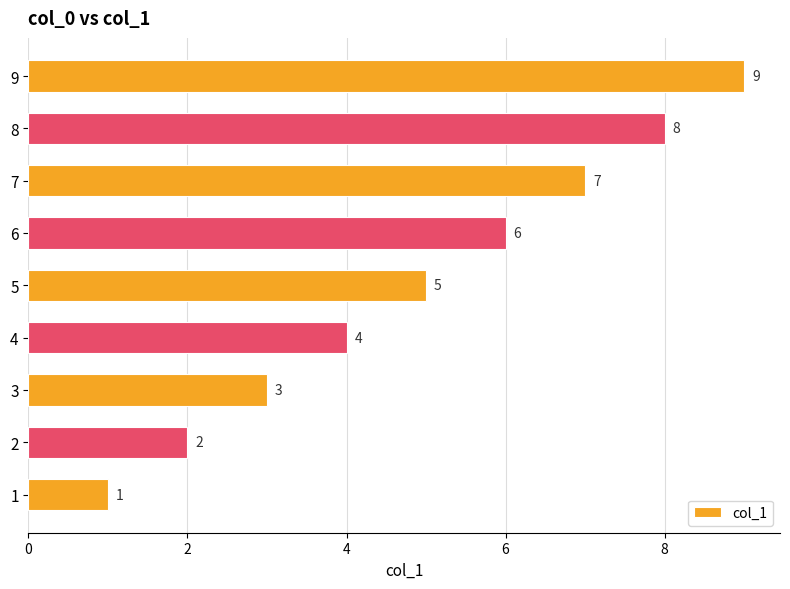

List the labels in order of value, largest first.

9, 8, 7, 6, 5, 4, 3, 2, 1